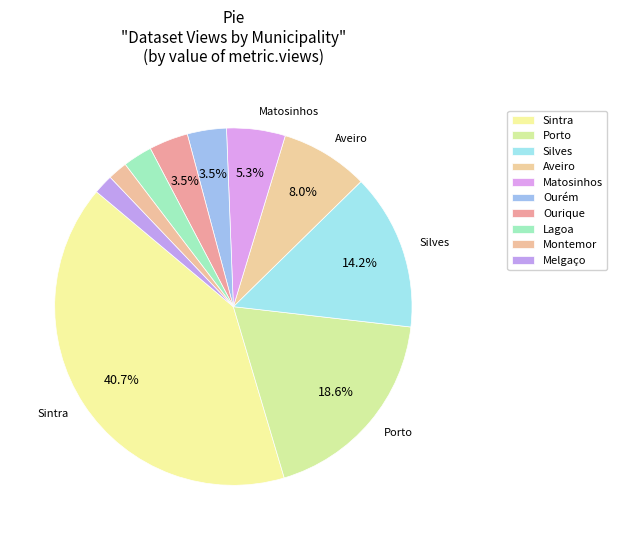

Is it true that Silves is 14% of the pie?

True